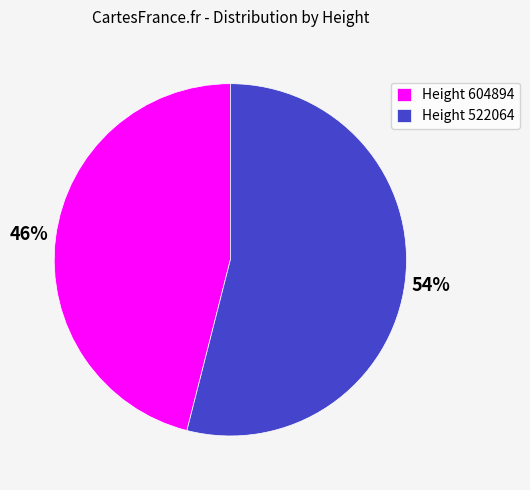

Is there any slice that represents more than half of the pie?

Yes